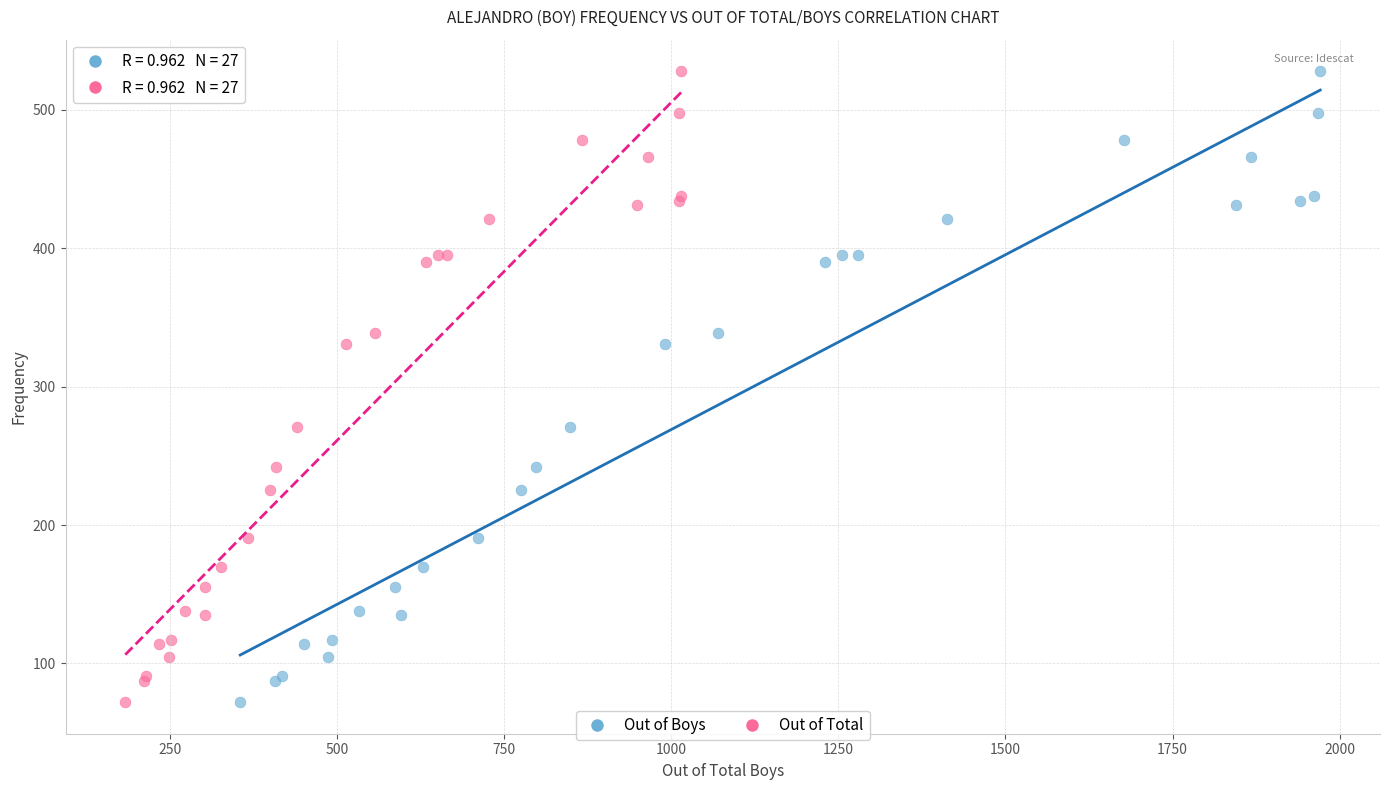

What are all the series names shown in the legend?

Out of Boys, Out of Total